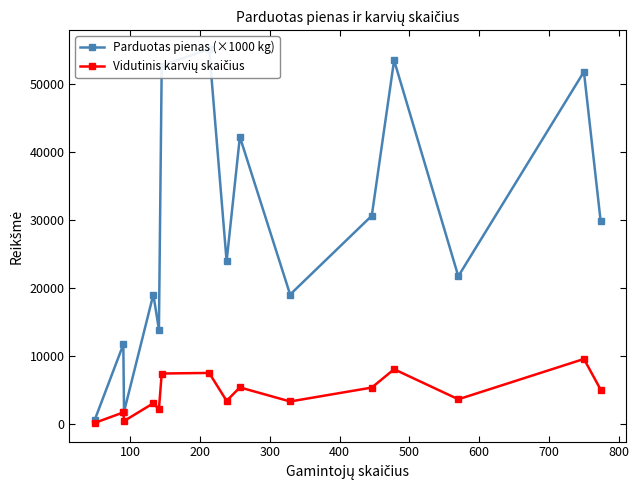

Is this an area chart (filled region under the line)?

No